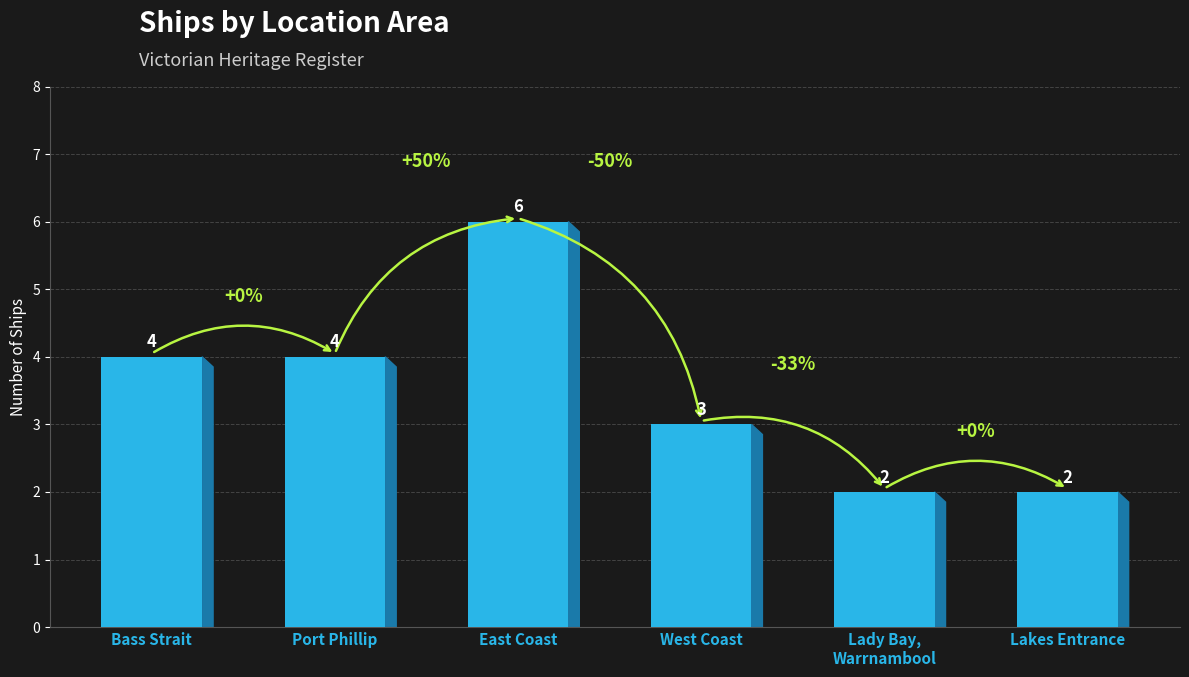

What is the change in value from West Coast to Lady Bay,
Warrnambool?

-1